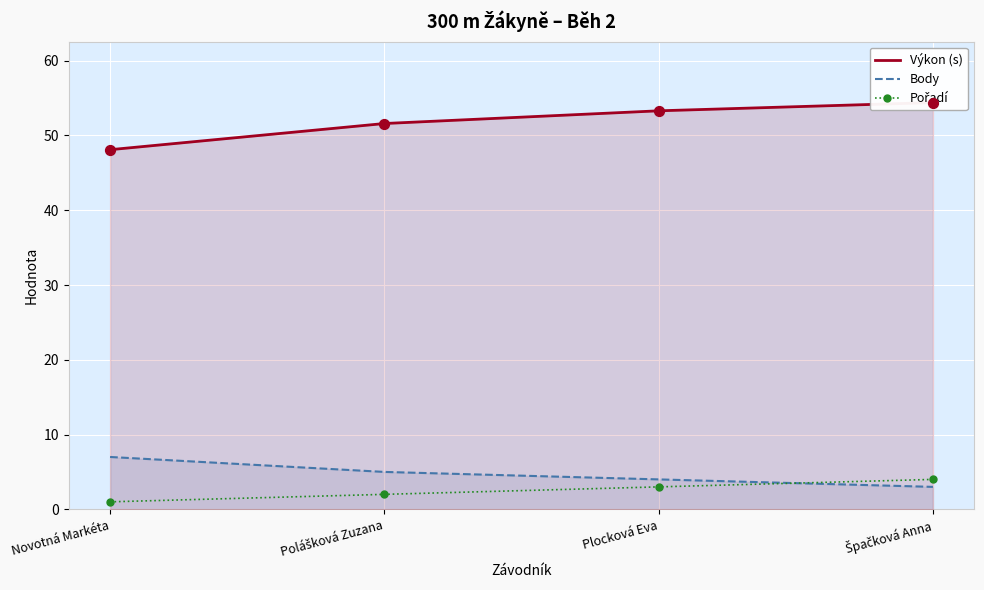

Is the value of Pořadí at Plocková Eva greater than the value of Výkon (s) at Polášková Zuzana?

No